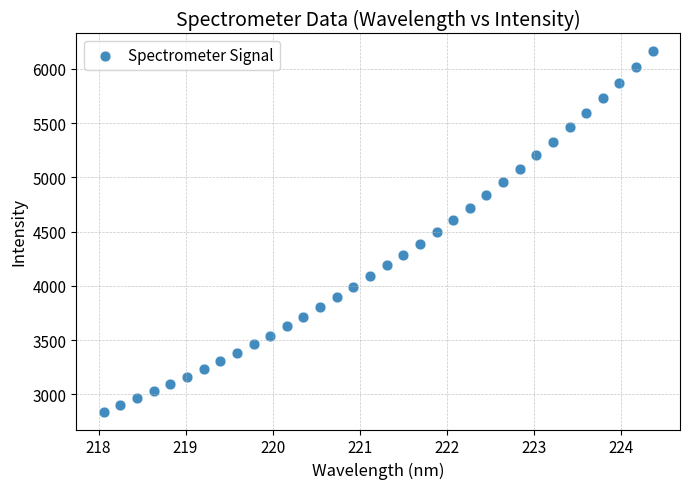

What is the range of Y values (max minus min)?

3319.7